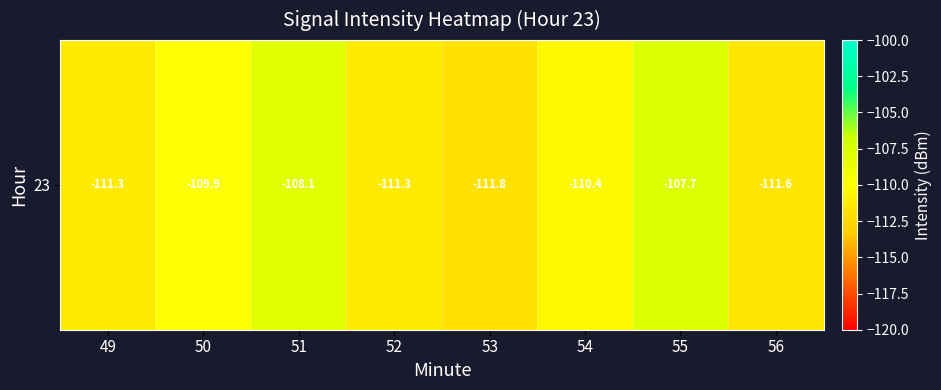

Reading right to left, list all the values displayed in this chart.

56=-111.6	55=-107.7	54=-110.4	53=-111.8	52=-111.3	51=-108.1	50=-109.9	49=-111.3